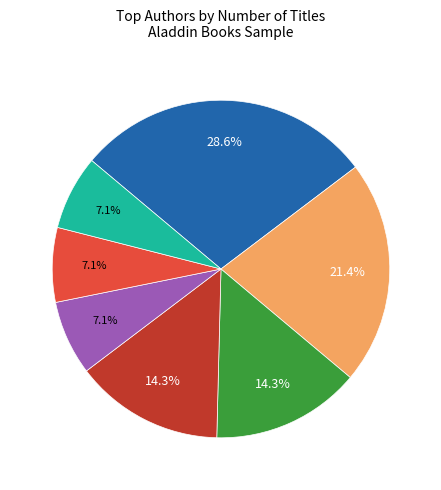

To the nearest percent, what is the average slice percentage?

14%